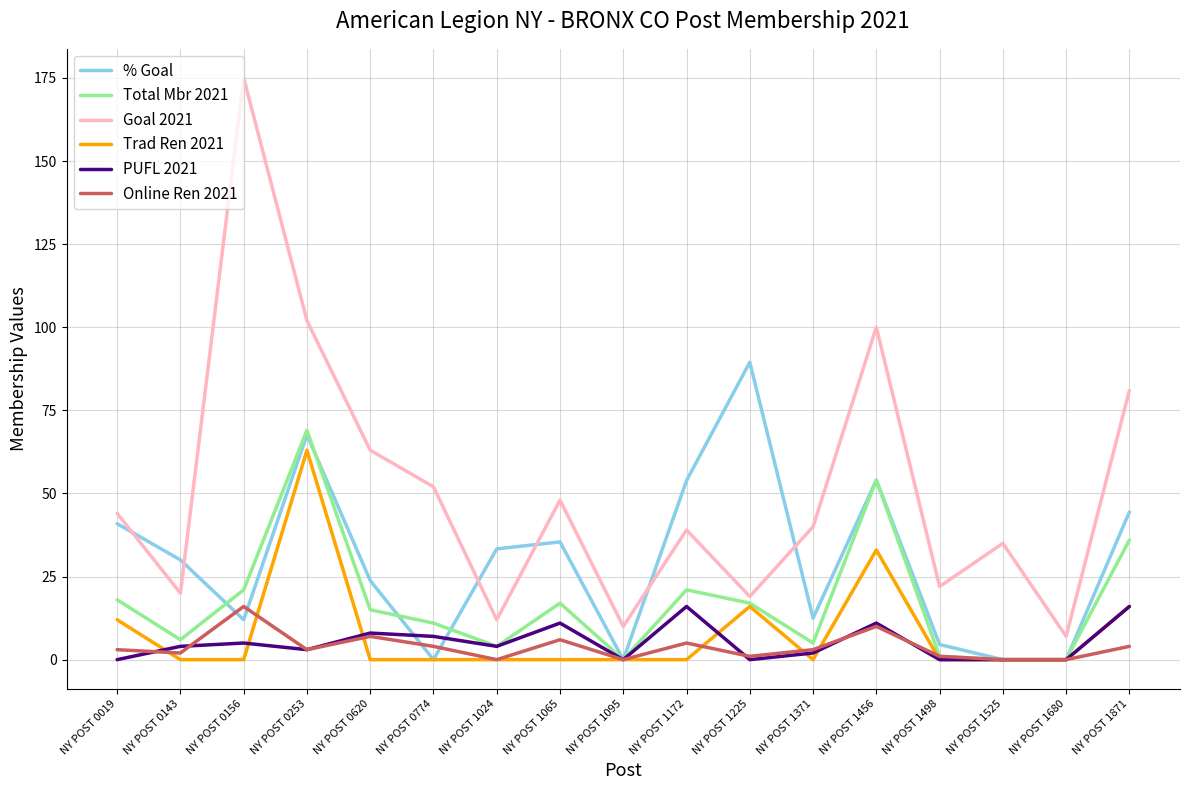

What is the difference between the PUFL 2021 values at NY POST 1024 and NY POST 1680?

4.0